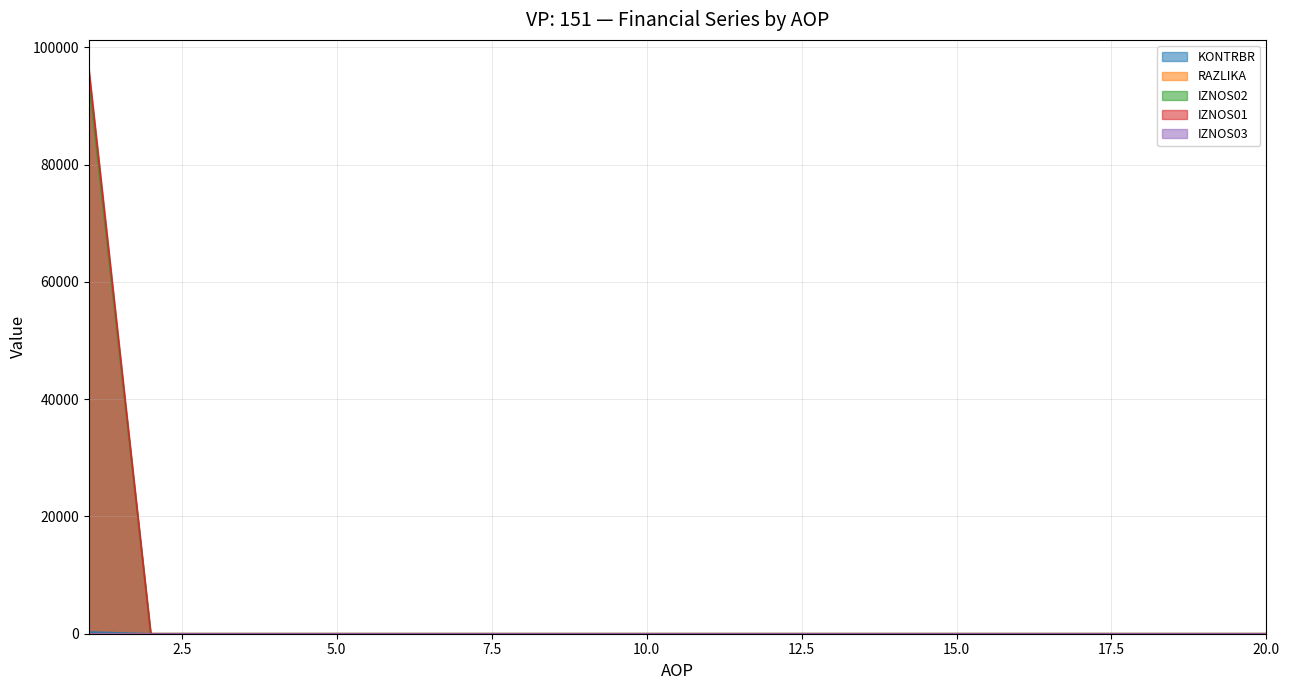

Which series has the largest range (max minus min)?

IZNOS01